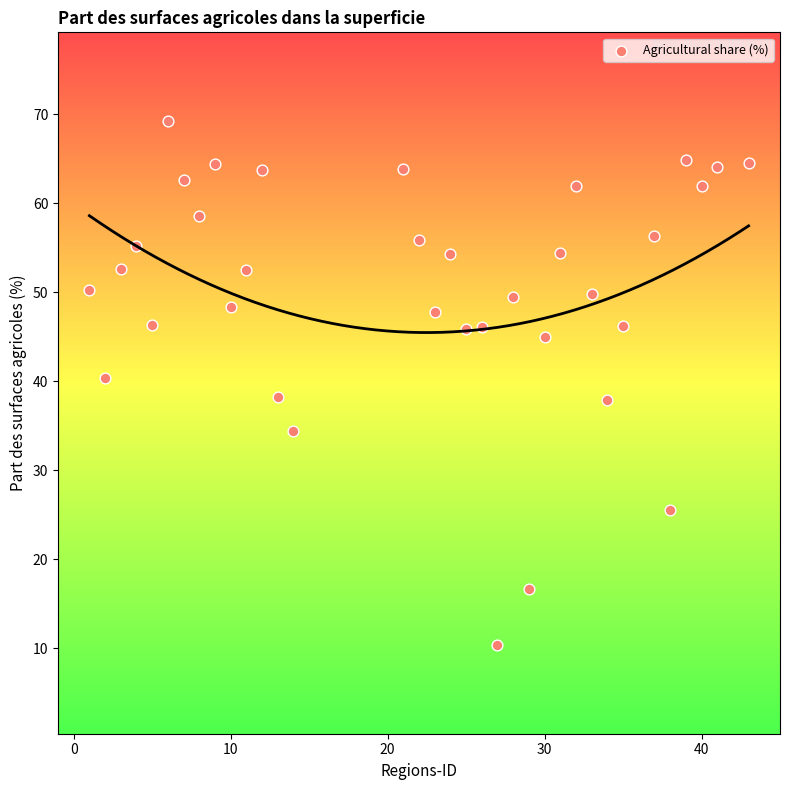

What is the range of Y values (max minus min)?

58.8